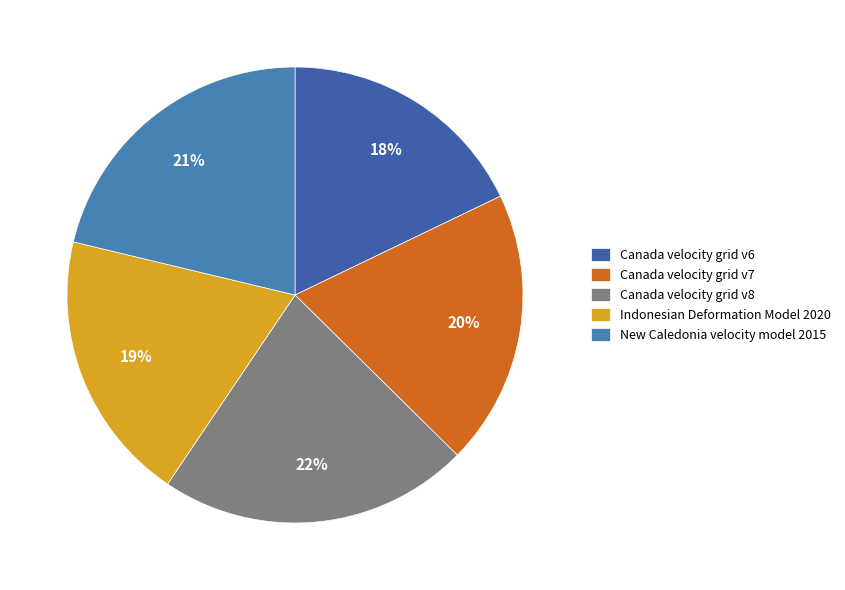

Count the number of slices in the pie.

5